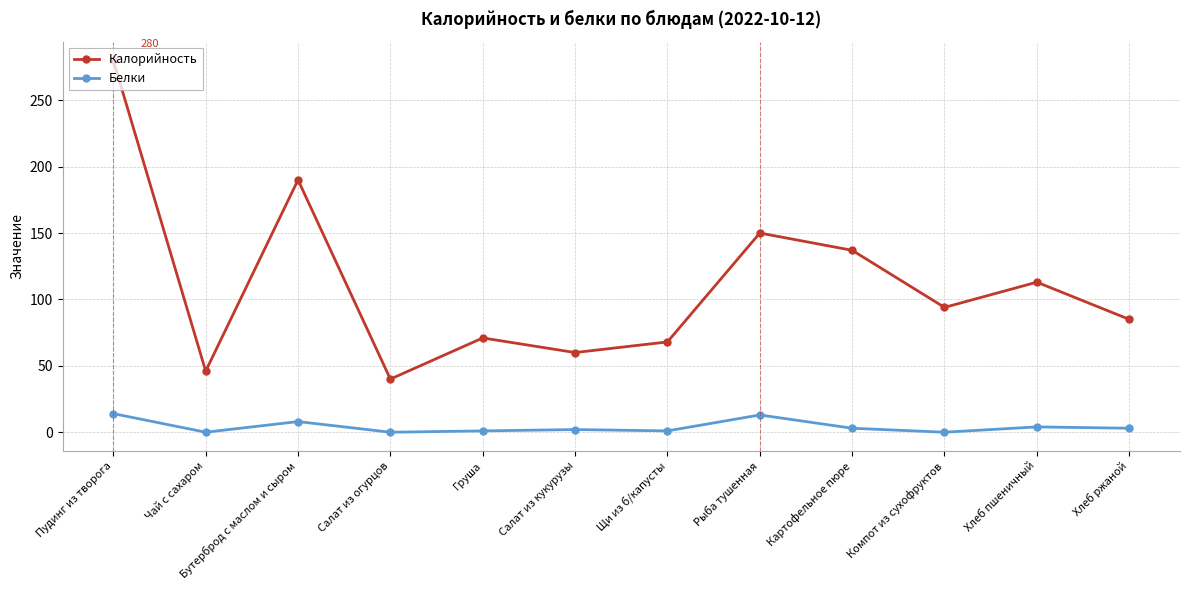

Read the Калорийность value at Рыба тушенная, to the nearest 50.

150